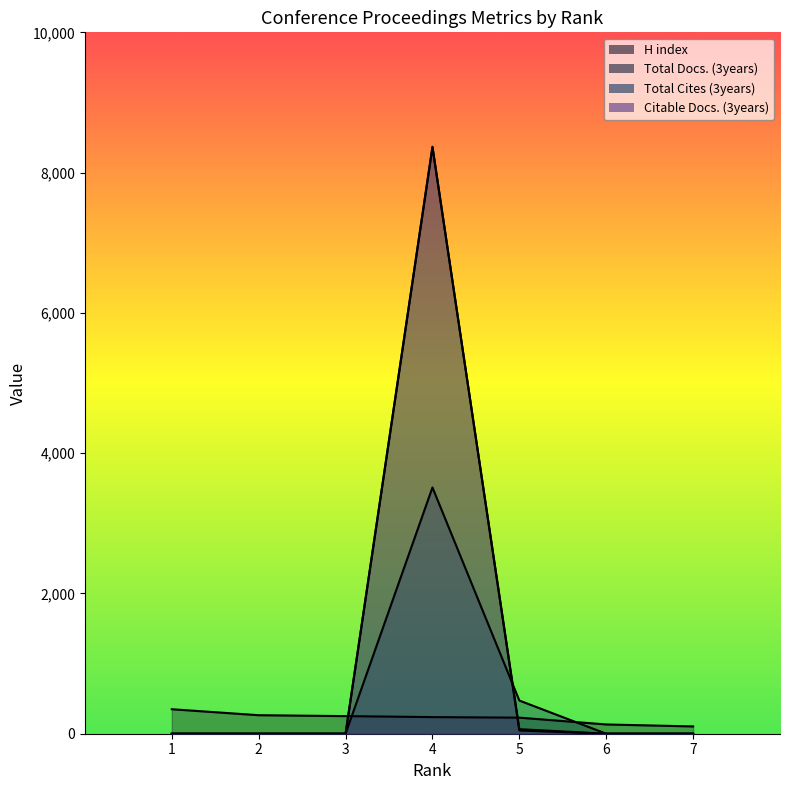

How many intersections are there between Total Docs. (3years) and H index?

2